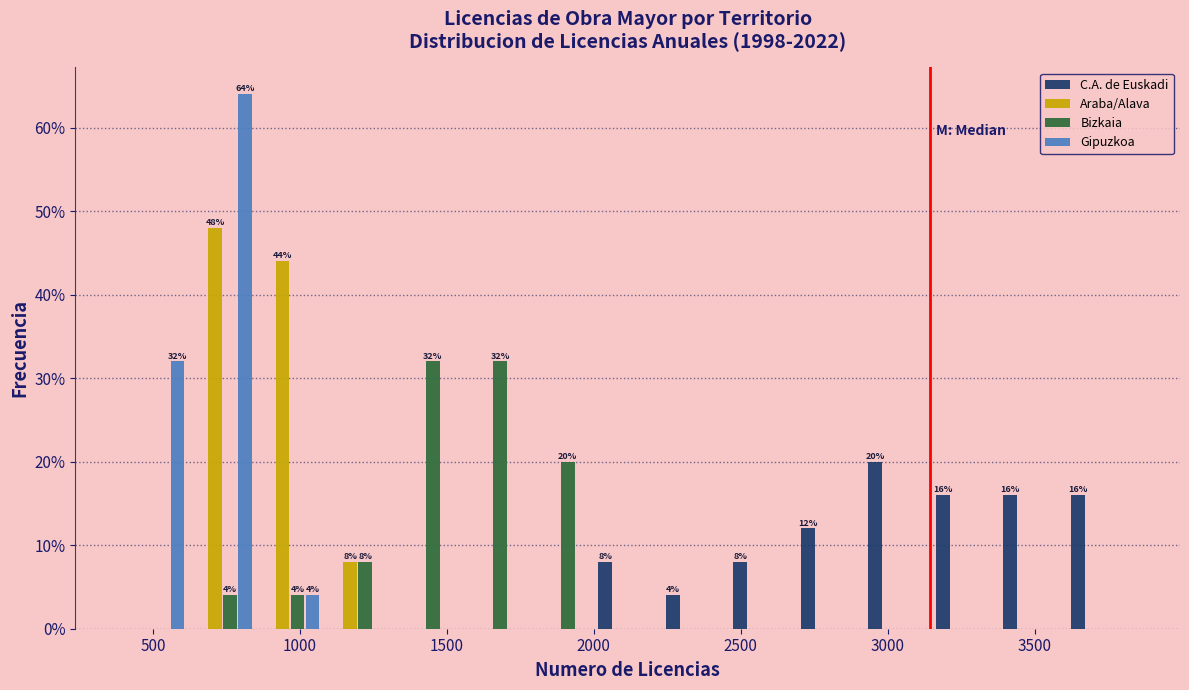

In the C.A. de Euskadi series, which range on the x-axis has the tallest bar?

2900 to 3150